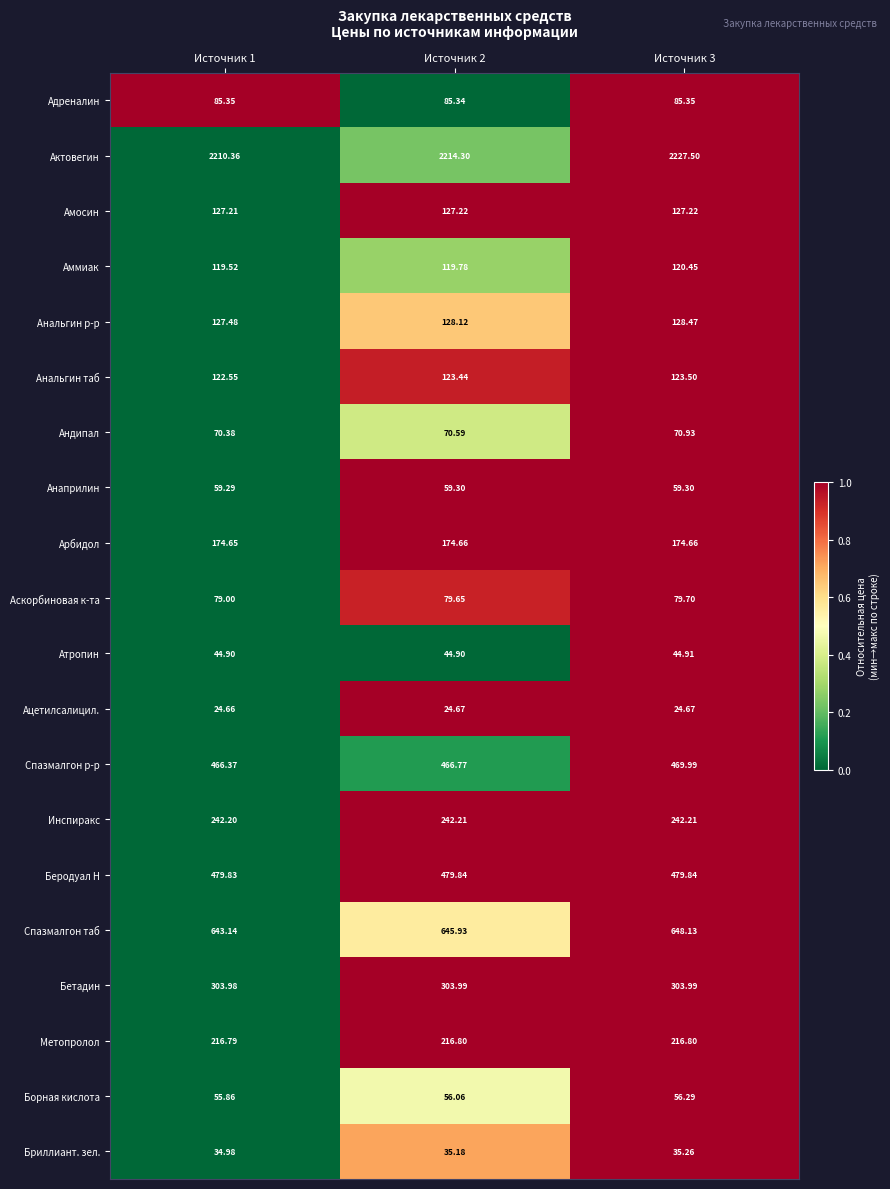

Which series changed the most between Источник 1 and Источник 2?

Актовегин